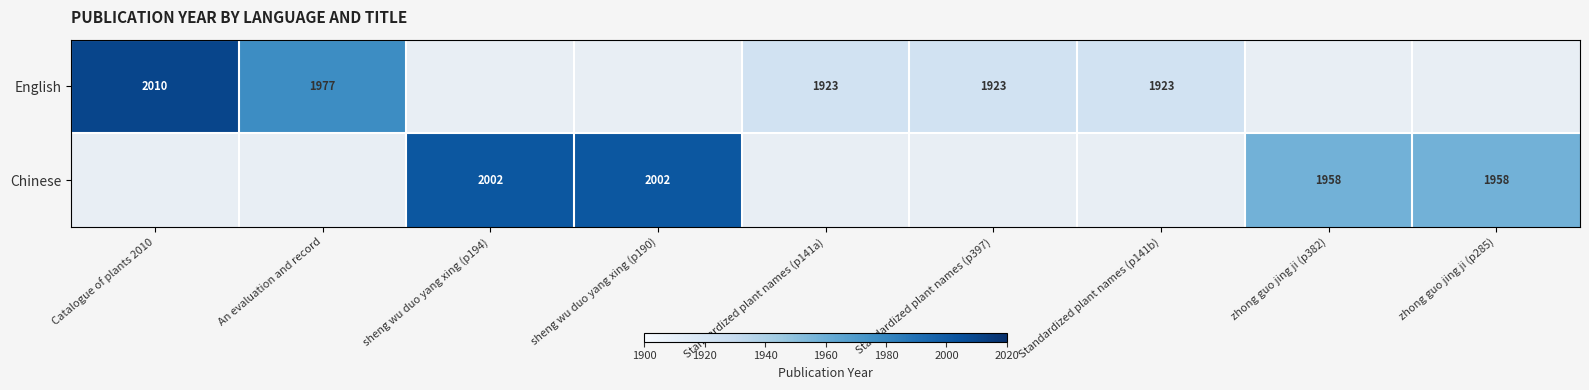

True or false: Chinese has a value of 2002 at sheng wu duo yang xing (p190).

True